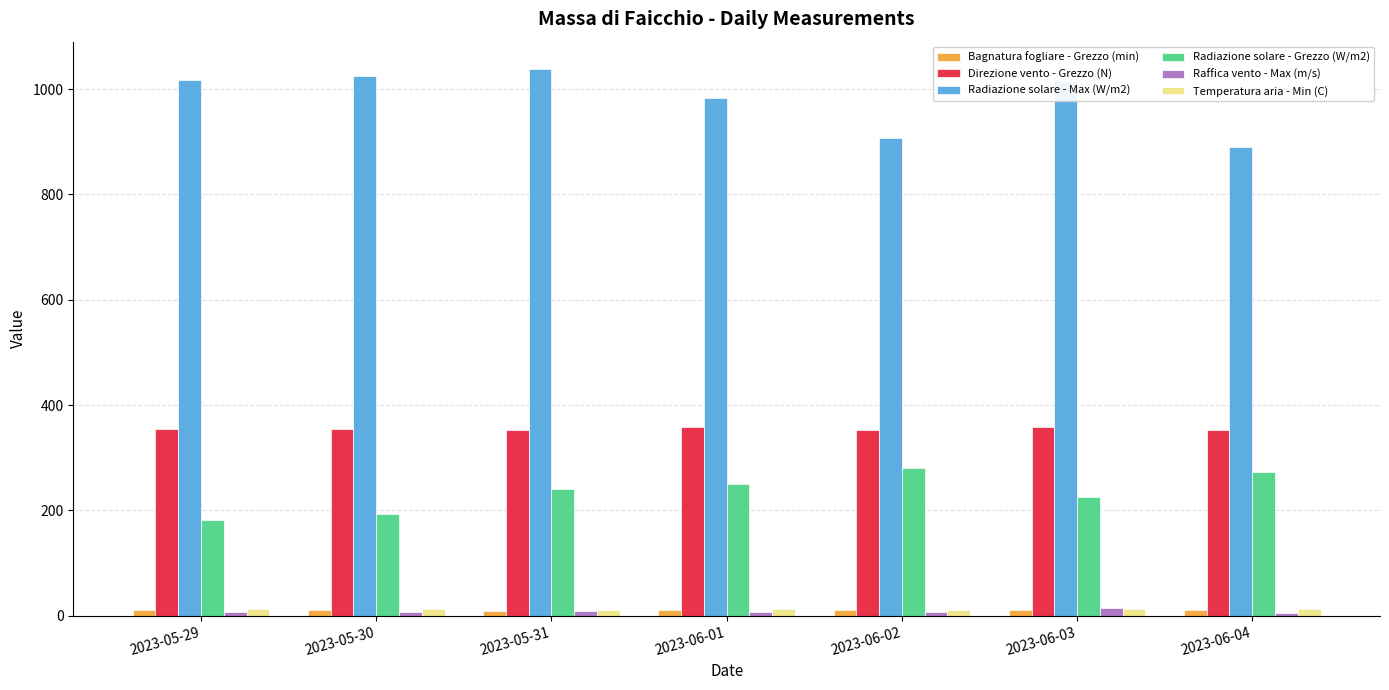

What is the sum of all Raffica vento - Max (m/s) values?

58.6